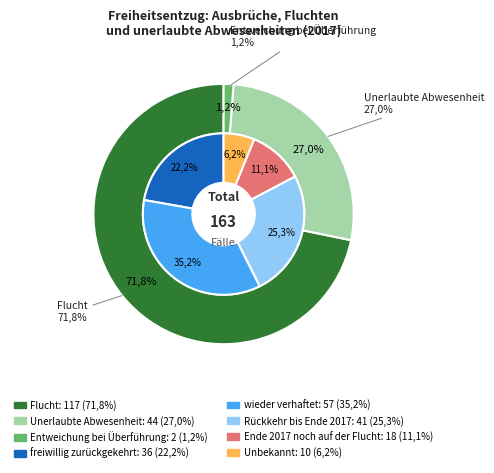

Is there any slice that represents more than half of the pie?

Yes